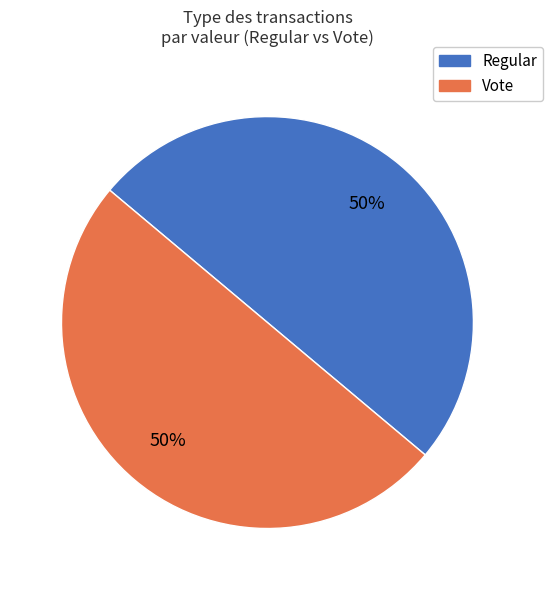

To the nearest percent, what is the combined percentage of Vote and Regular?

100%